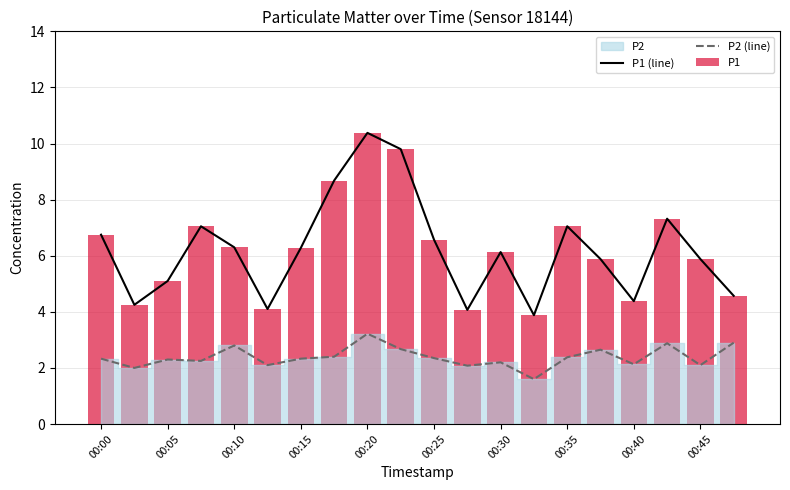

Does the chart contain stacked bars?

No